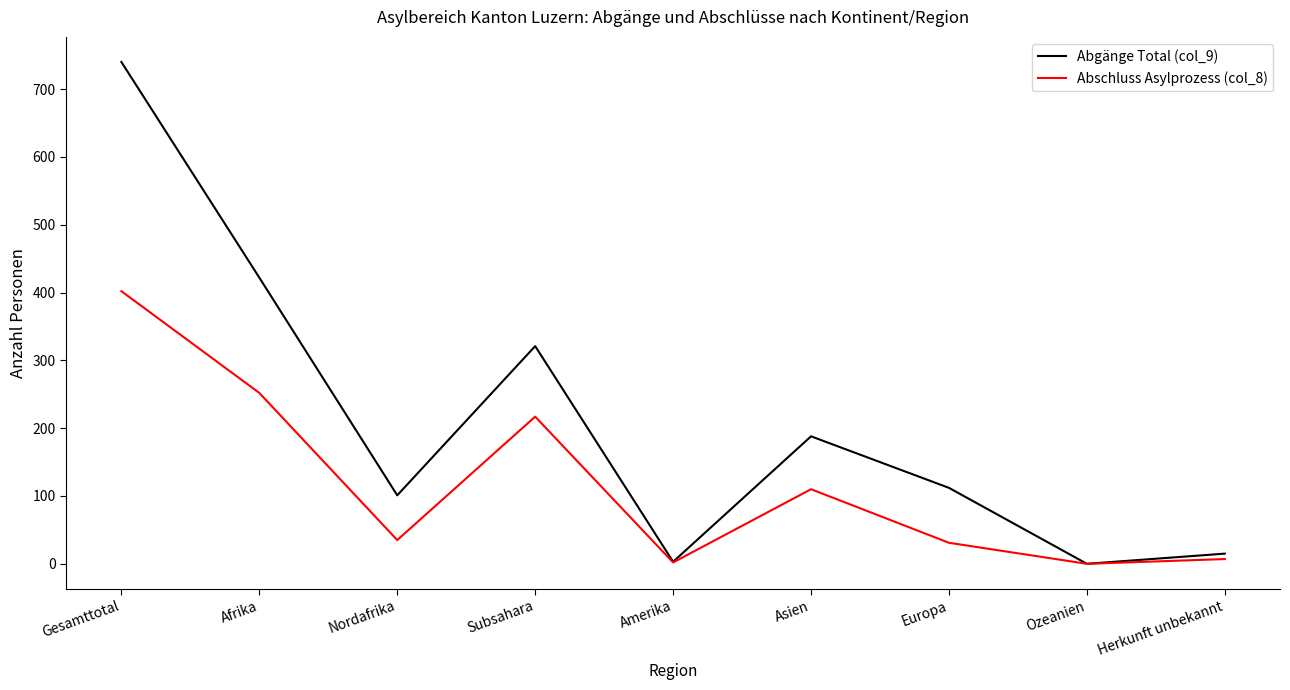

Which series changed the most between Afrika and Asien?

Abgänge Total (col_9)